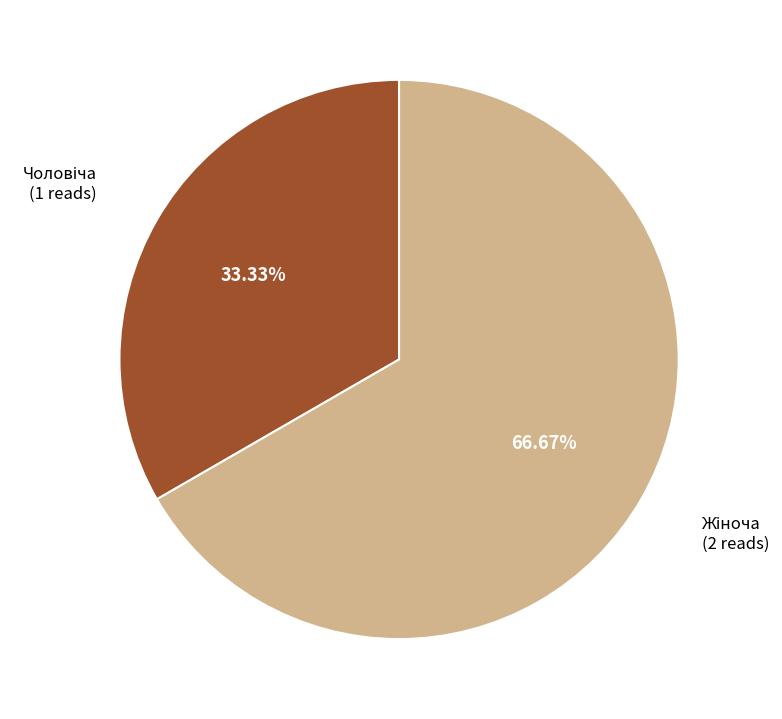

Is there any slice that represents more than half of the pie?

Yes